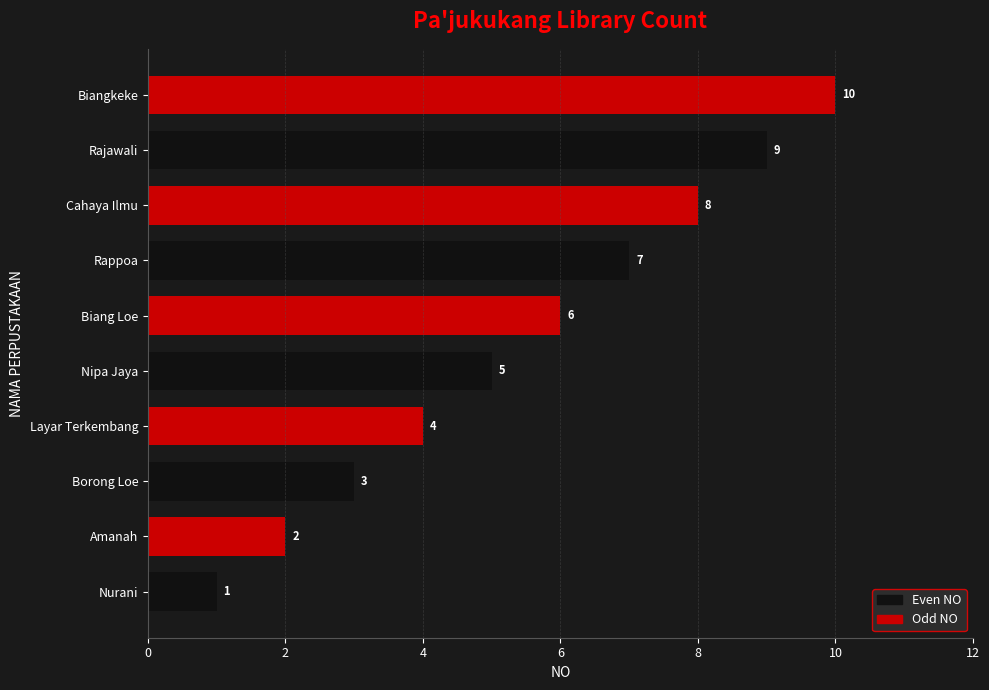

How many data points are less than 6?

5